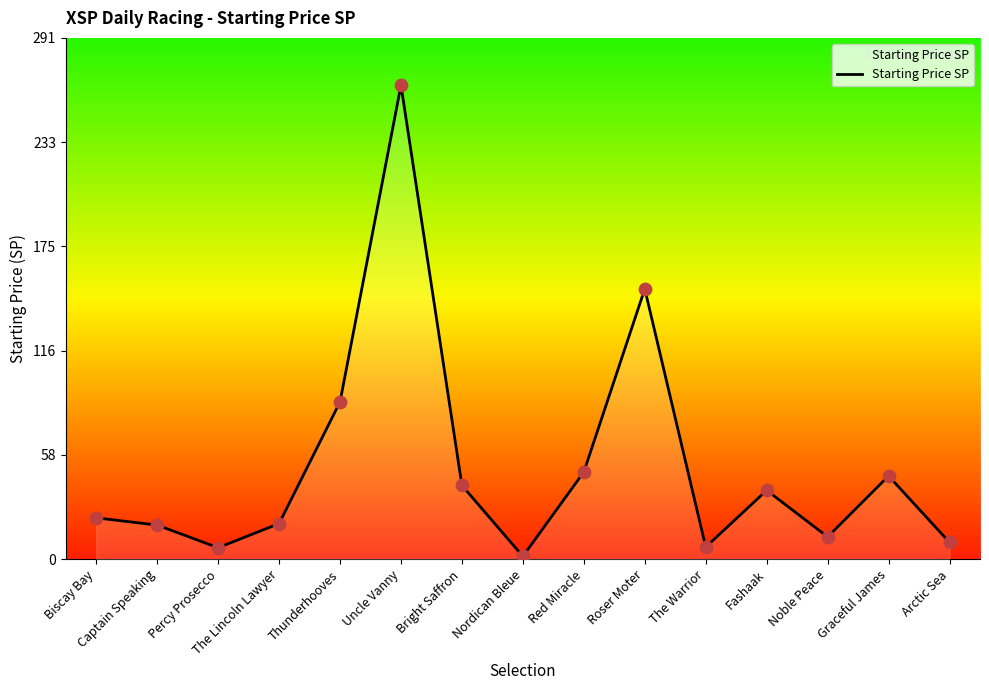

Between Biscay Bay and Thunderhooves, which is larger?

Thunderhooves